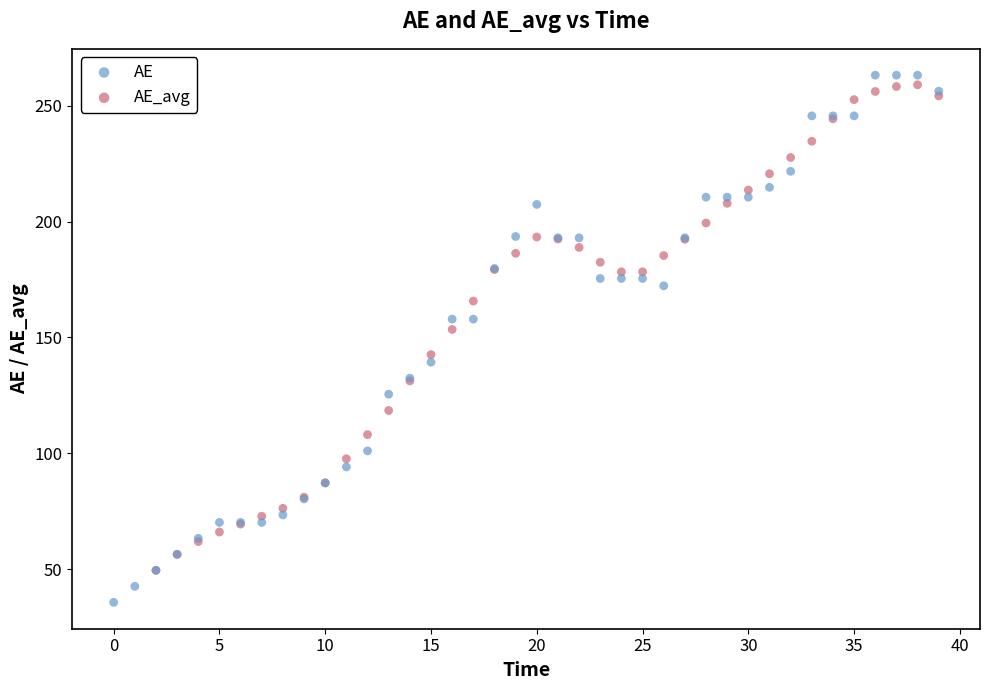

Which series has the largest Y range (max minus min)?

AE